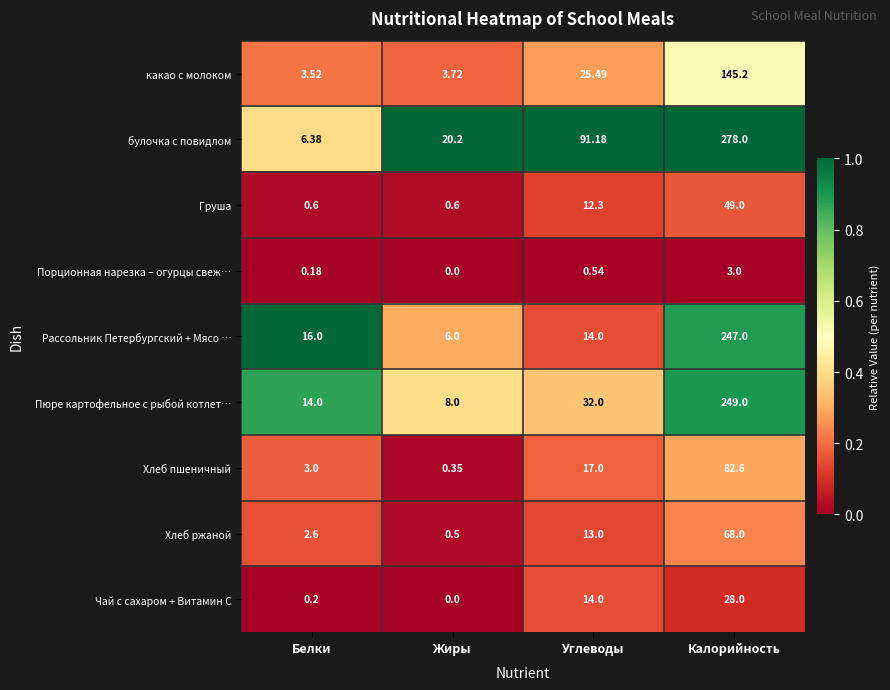

Rank the series by their maximum value, from highest to lowest.

булочка с повидлом, Пюре картофельное с рыбой котлет…, Рассольник Петербургский + Мясо …, какао с молоком, Хлеб пшеничный, Хлеб ржаной, Груша, Чай с сахаром + Витамин С, Порционная нарезка – огурцы свеж…